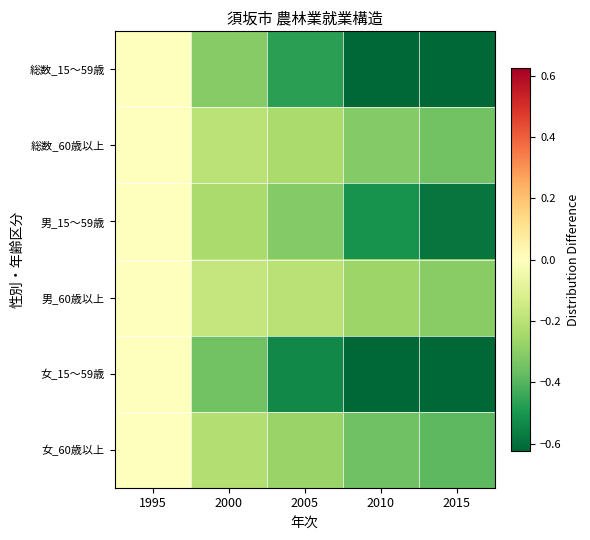

Reading right to left, transcribe all the data shown in this chart.

総数_15～59歳: 2015=-0.7	2010=-0.7	2005=-0.5	2000=-0.3	1995=0.0
総数_60歳以上: 2015=-0.4	2010=-0.3	2005=-0.2	2000=-0.2	1995=0.0
男_15～59歳: 2015=-0.6	2010=-0.5	2005=-0.3	2000=-0.2	1995=0.0
男_60歳以上: 2015=-0.3	2010=-0.3	2005=-0.2	2000=-0.2	1995=0.0
女_15～59歳: 2015=-0.8	2010=-0.7	2005=-0.5	2000=-0.3	1995=0.0
女_60歳以上: 2015=-0.4	2010=-0.4	2005=-0.3	2000=-0.2	1995=0.0